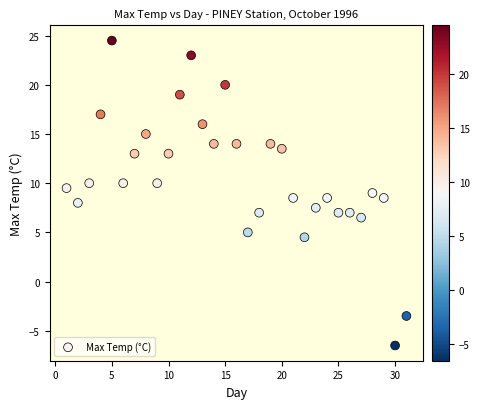

What is the range of Y values (max minus min)?

31.0